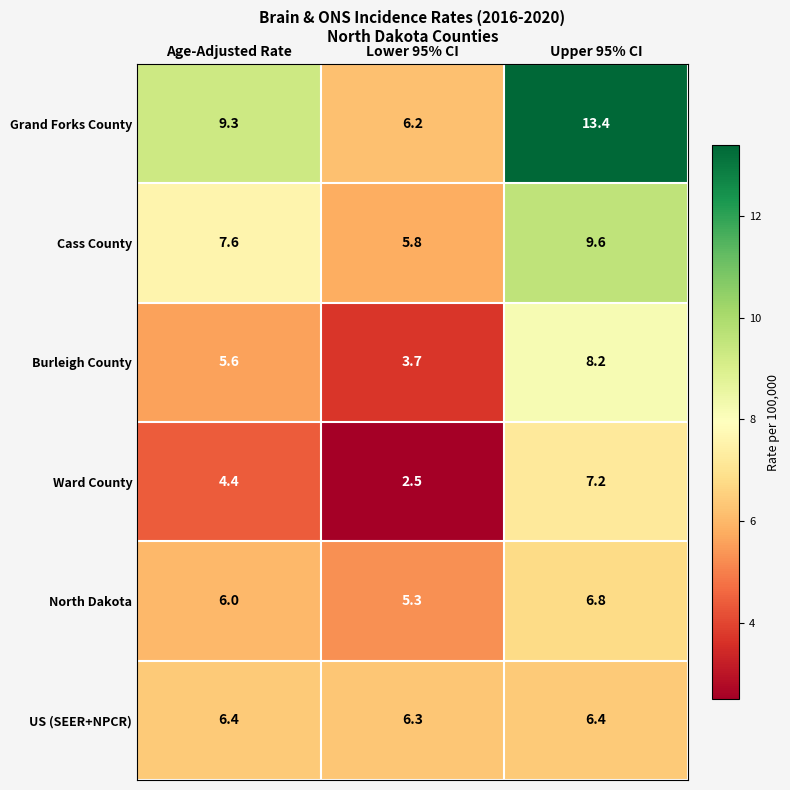

Count the number of categories in the chart.

3